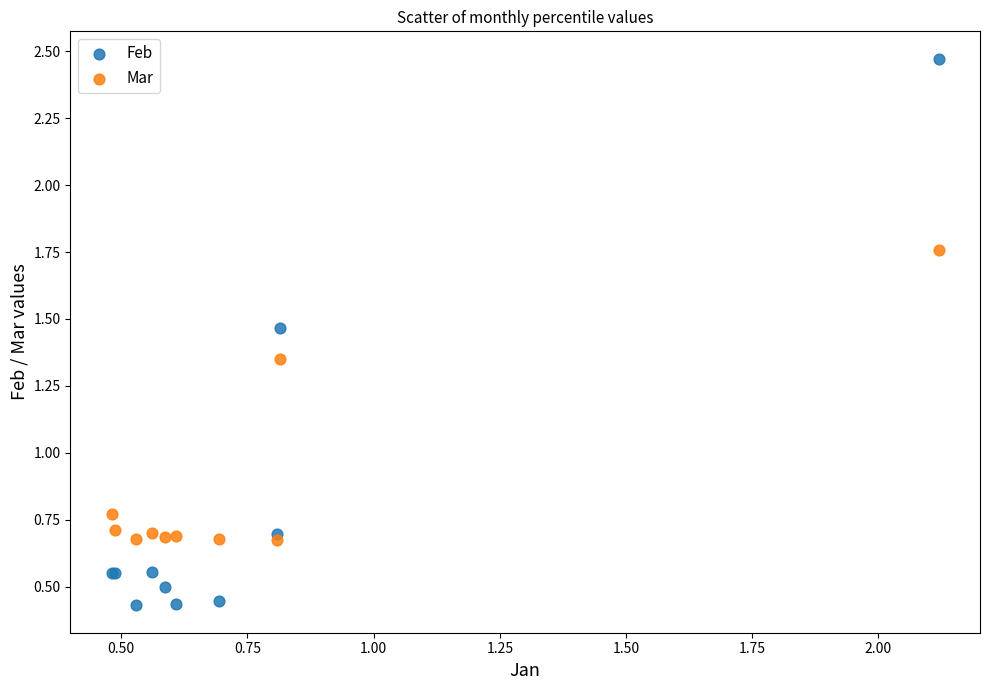

What is the X range (max minus min) for the scatter plot?

1.6